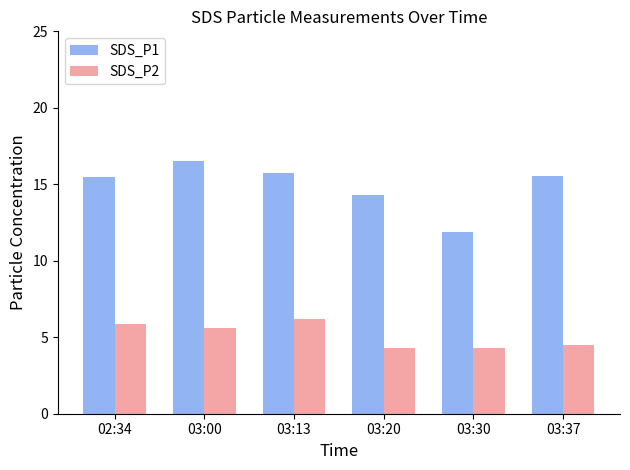

What is the difference between the SDS_P2 values at 03:00 and 03:13?

0.6